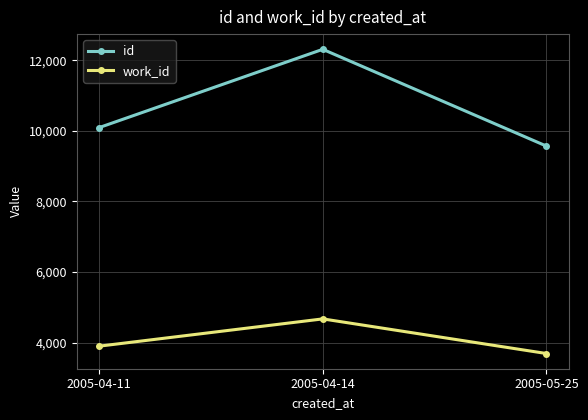

What is the sum of the work_id values at 2005-05-25 and 2005-04-14?

8370